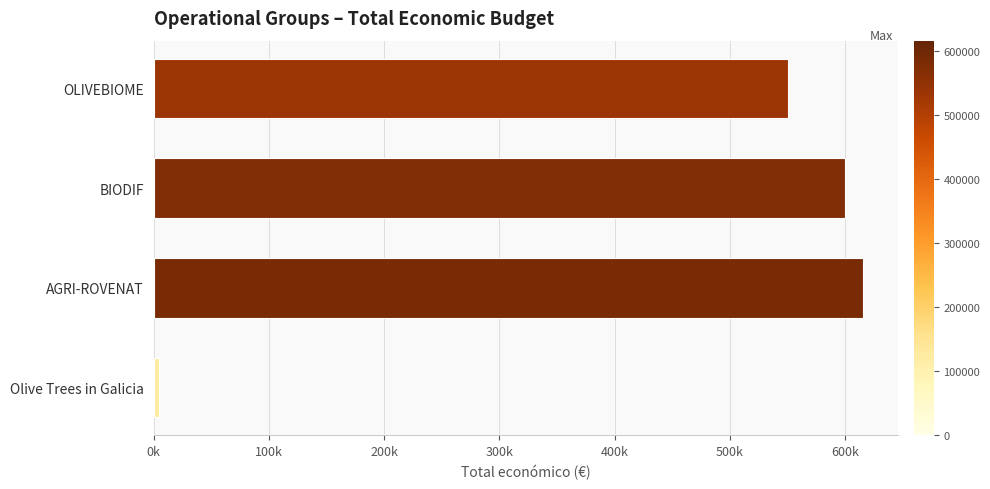

Does the chart contain any negative values?

No